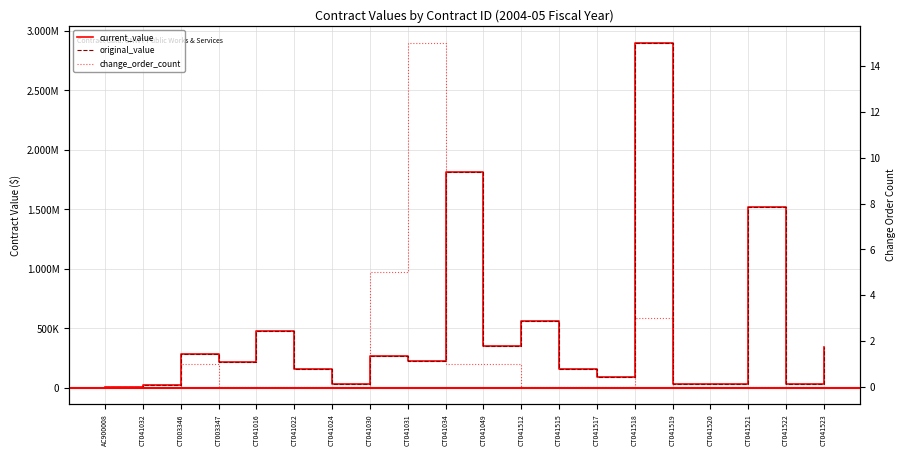

How many data points does each series have?

20